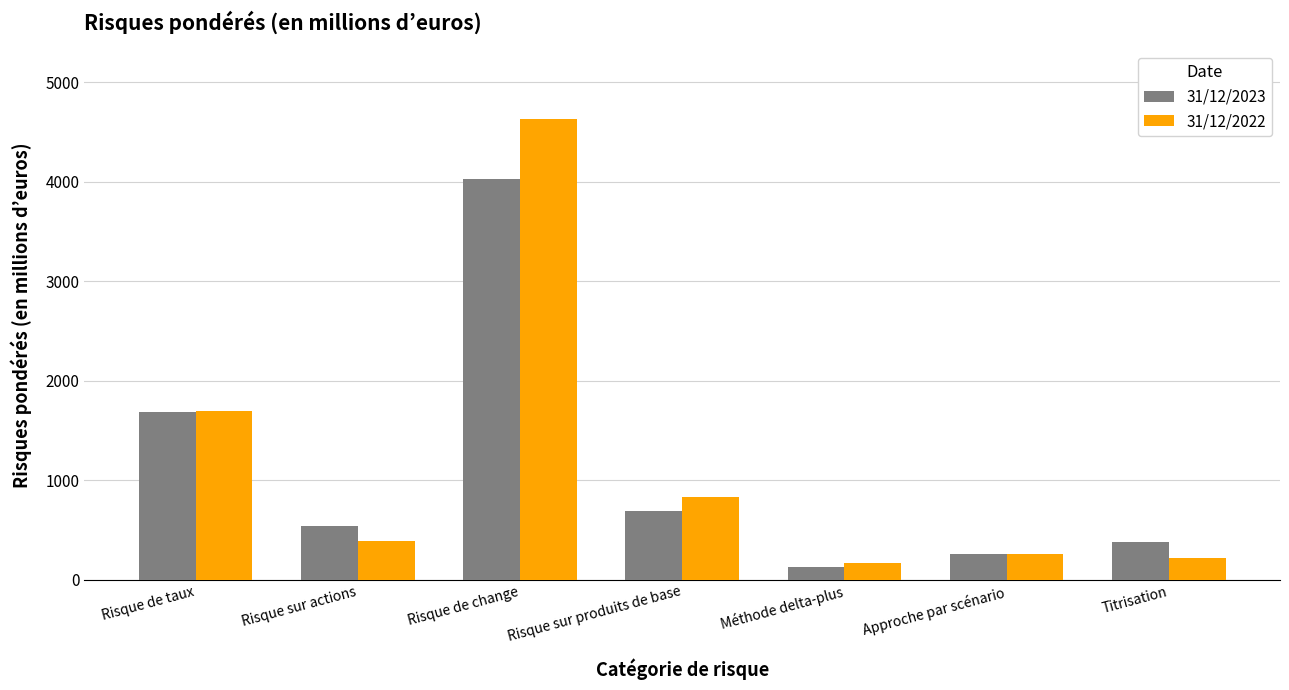

What is the total value across all series at Risque sur produits de base?

1530